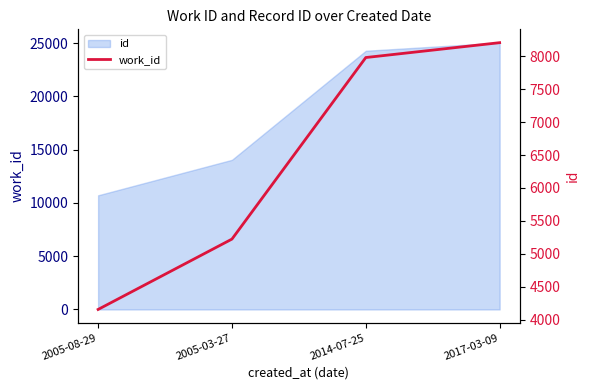

What is the value of the 3rd point from the left?

7984